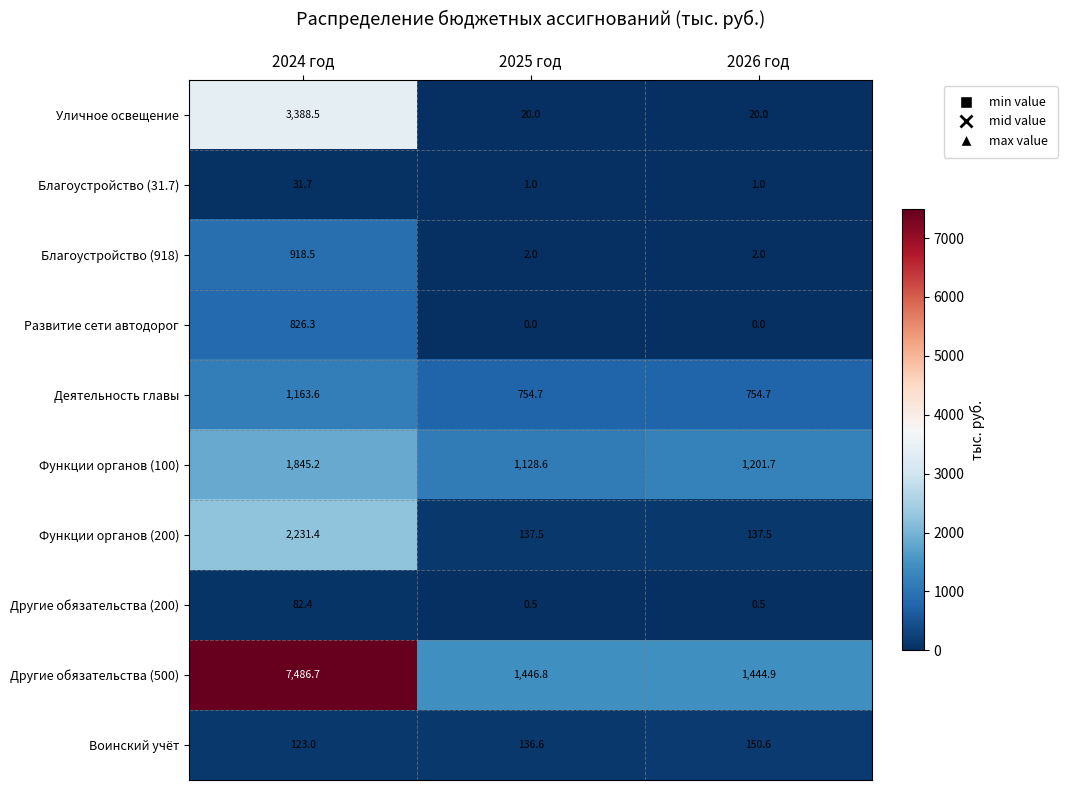

At 2024 год, list the series in order from largest to smallest.

Другие обязательства (500), Уличное освещение, Функции органов (200), Функции органов (100), Деятельность главы, Благоустройство (918), Развитие сети автодорог, Воинский учёт, Другие обязательства (200), Благоустройство (31.7)